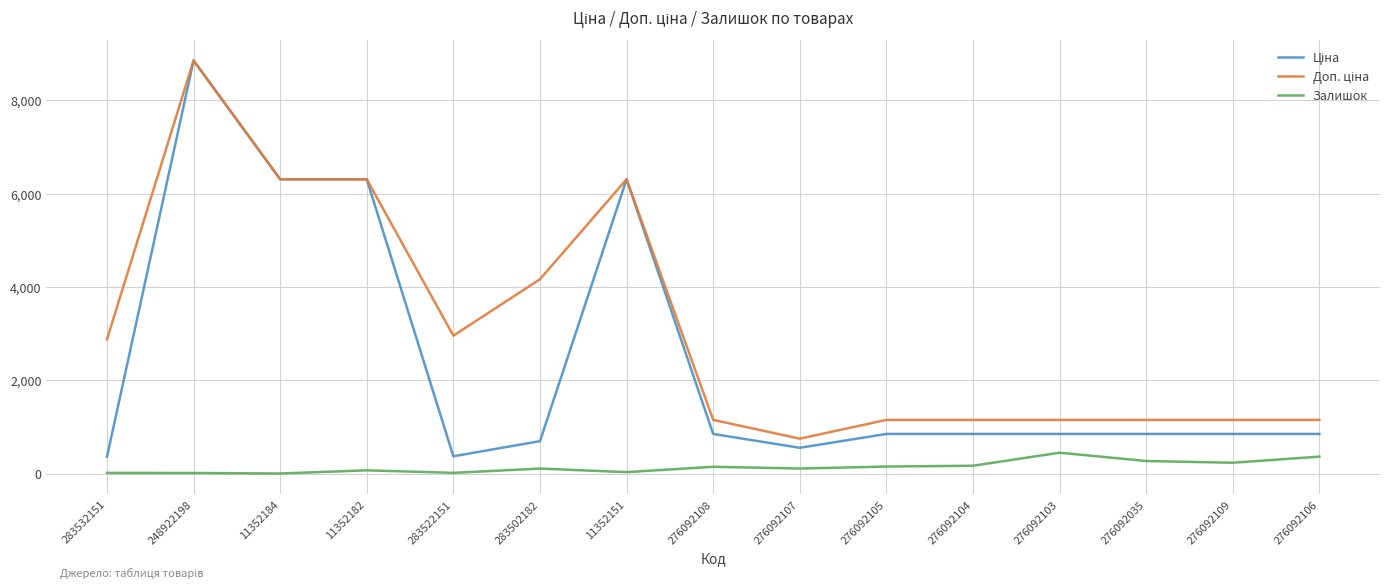

At which category is the sum across all series the highest?

248922198